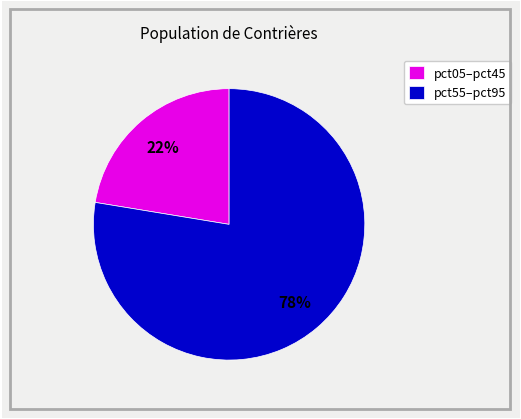

Does pct05–pct45 account for over 50% of the chart?

No